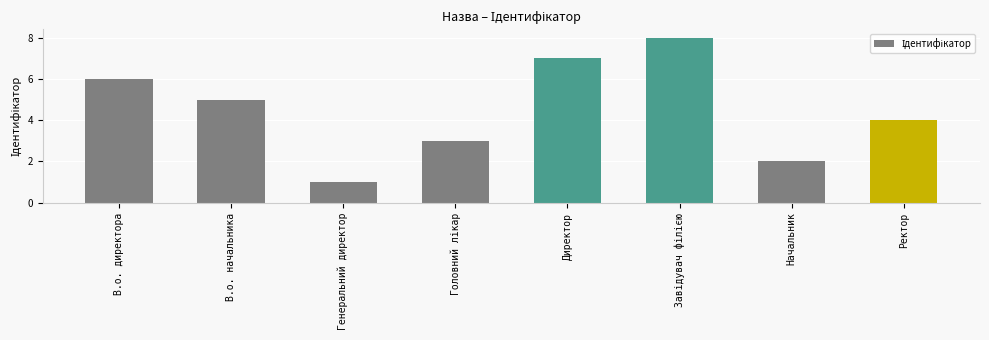

How many data points are less than 5?

4